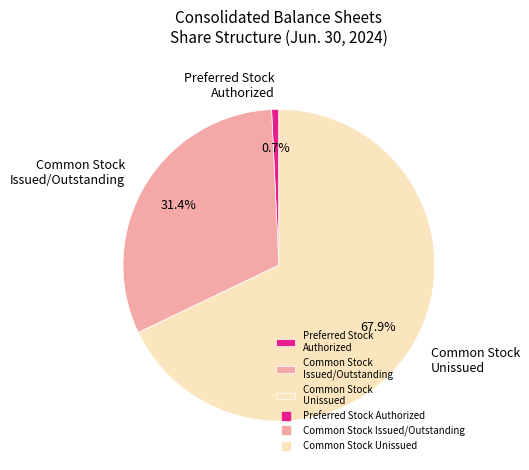

Rank the categories by value from highest to lowest.

Common Stock Unissued, Common Stock Issued/Outstanding, Preferred Stock Authorized